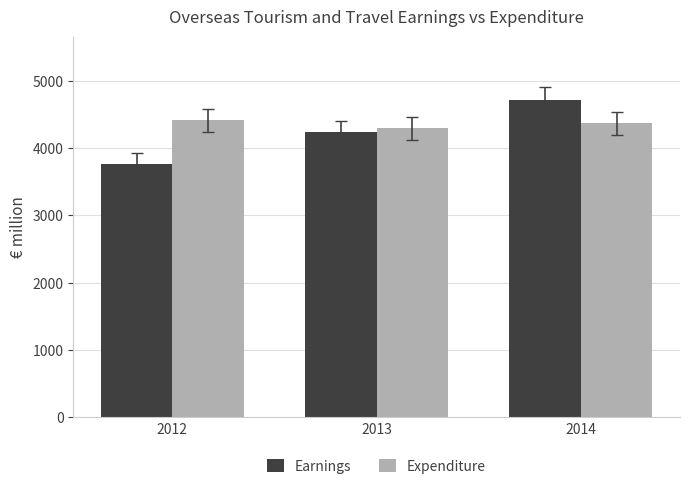

What is the value of the Earnings bar at the 1st from the left?

3771.4